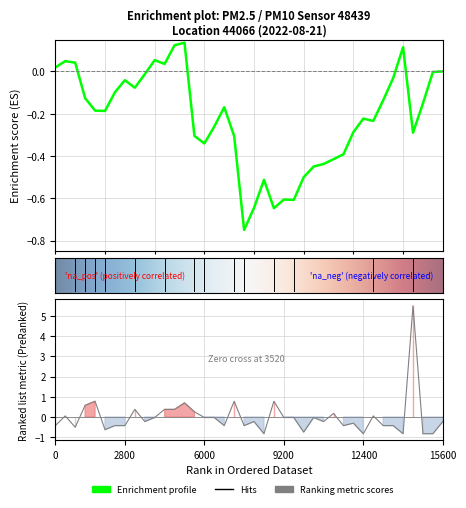

The chart shows a value of -0.3 at 00:48. True or false?

False